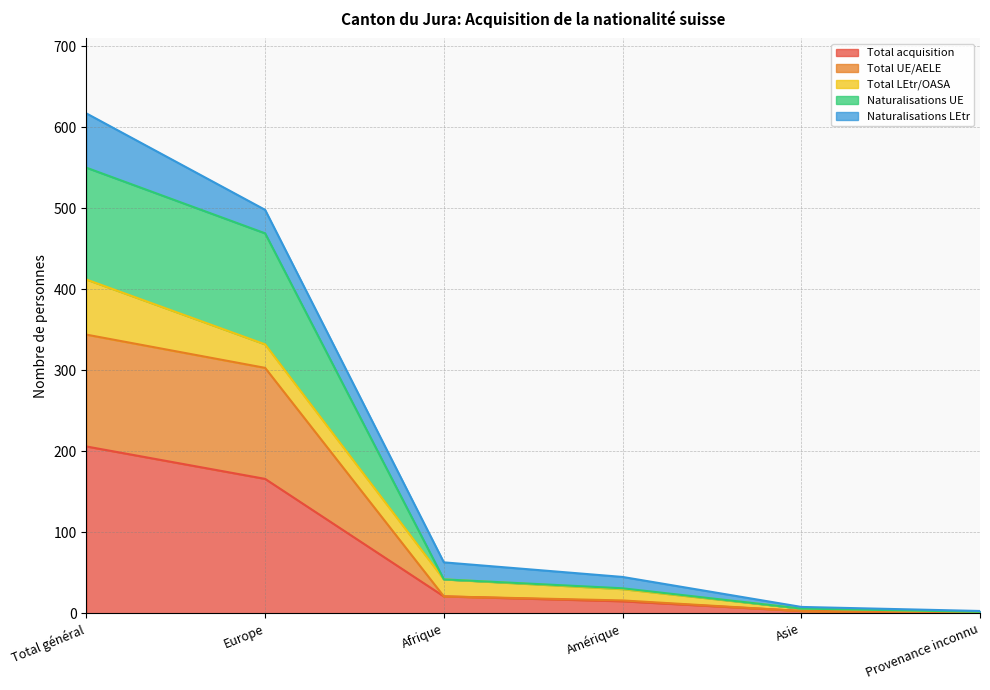

Which has a higher value, Provenance inconnu or Asie?

Asie